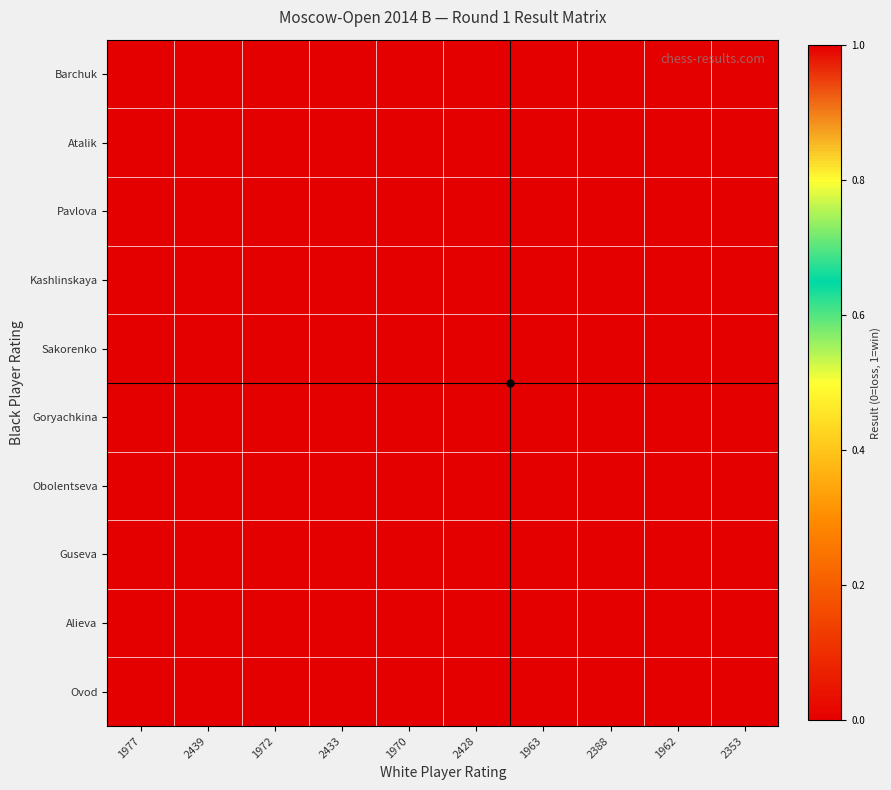

At which category is the sum across all series the highest?

1977